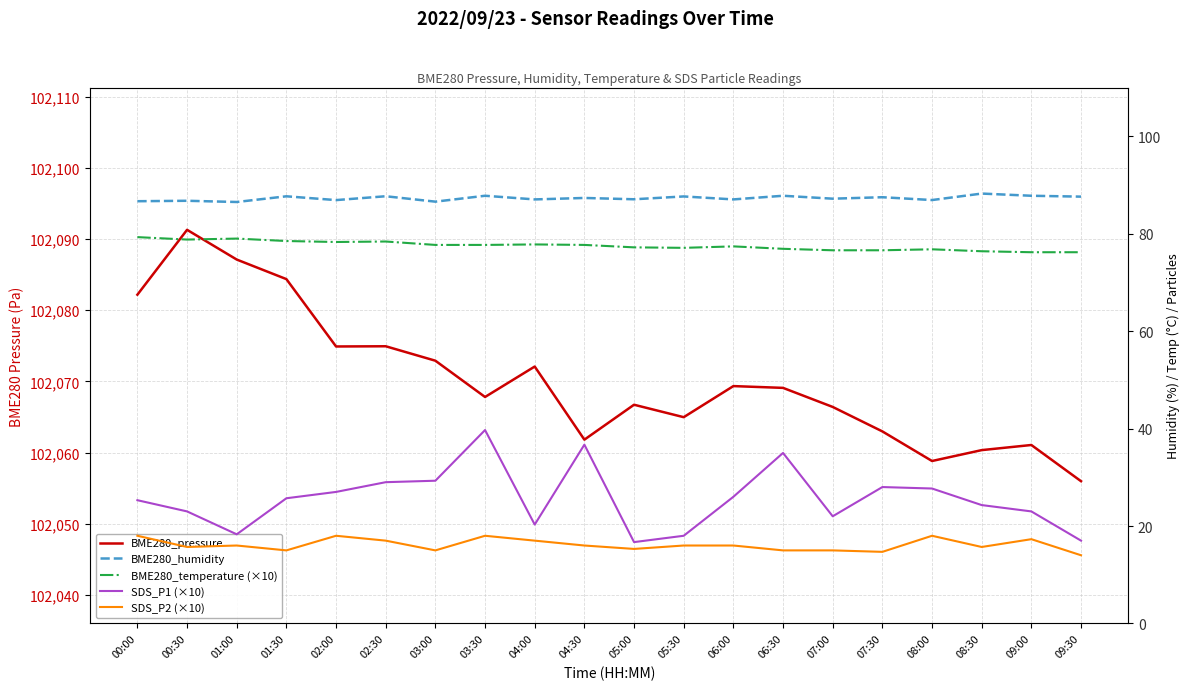

Reading left to right, list all the values displayed in this chart.

BME280_pressure: 00:00=102082.2	00:30=102091.3	01:00=102087.1	01:30=102084.4	02:00=102074.9	02:30=102074.9	03:00=102072.9	03:30=102067.8	04:00=102072.1	04:30=102061.8	05:00=102066.7	05:30=102065.0	06:00=102069.3	06:30=102069.1	07:00=102066.4	07:30=102063.0	08:00=102058.8	08:30=102060.3	09:00=102061.1	09:30=102056.0
BME280_humidity: 00:00=86.7	00:30=86.8	01:00=86.5	01:30=87.7	02:00=86.9	02:30=87.7	03:00=86.6	03:30=87.8	04:00=87.0	04:30=87.3	05:00=87.1	05:30=87.7	06:00=87.0	06:30=87.8	07:00=87.2	07:30=87.5	08:00=86.9	08:30=88.2	09:00=87.8	09:30=87.6
BME280_temperature (×10): 00:00=79.3	00:30=78.8	01:00=79.0	01:30=78.5	02:00=78.3	02:30=78.4	03:00=77.7	03:30=77.7	04:00=77.8	04:30=77.7	05:00=77.2	05:30=77.1	06:00=77.4	06:30=76.9	07:00=76.6	07:30=76.6	08:00=76.8	08:30=76.4	09:00=76.2	09:30=76.2
SDS_P1 (×10): 00:00=25.3	00:30=23.0	01:00=18.3	01:30=25.7	02:00=27.0	02:30=29.0	03:00=29.3	03:30=39.7	04:00=20.3	04:30=36.7	05:00=16.7	05:30=18.0	06:00=26.0	06:30=35.0	07:00=22.0	07:30=28.0	08:00=27.7	08:30=24.3	09:00=23.0	09:30=17.0
SDS_P2 (×10): 00:00=18.0	00:30=15.7	01:00=16.0	01:30=15.0	02:00=18.0	02:30=17.0	03:00=15.0	03:30=18.0	04:00=17.0	04:30=16.0	05:00=15.3	05:30=16.0	06:00=16.0	06:30=15.0	07:00=15.0	07:30=14.7	08:00=18.0	08:30=15.7	09:00=17.3	09:30=14.0